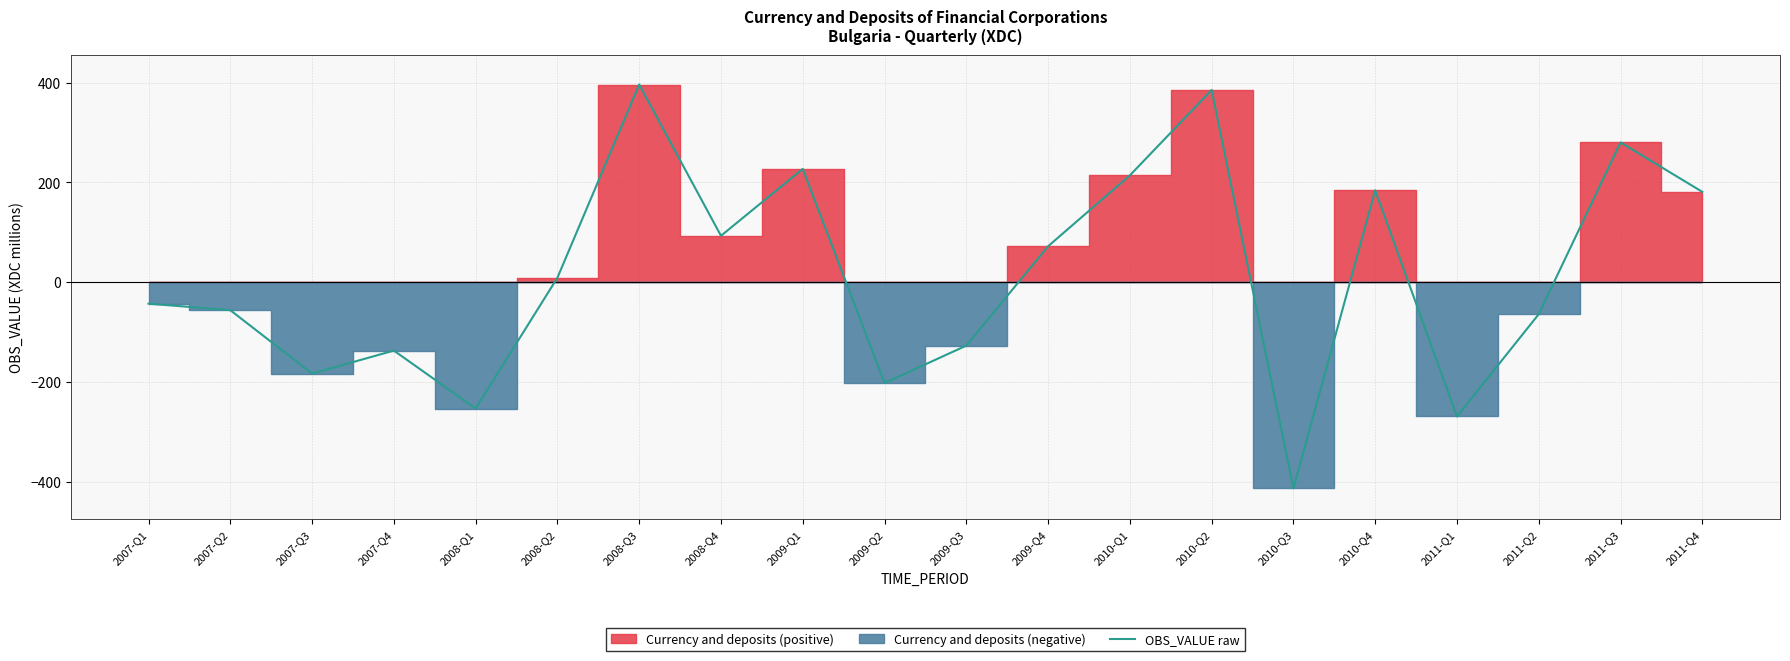

Does the chart display data point markers on the line(s)?

No